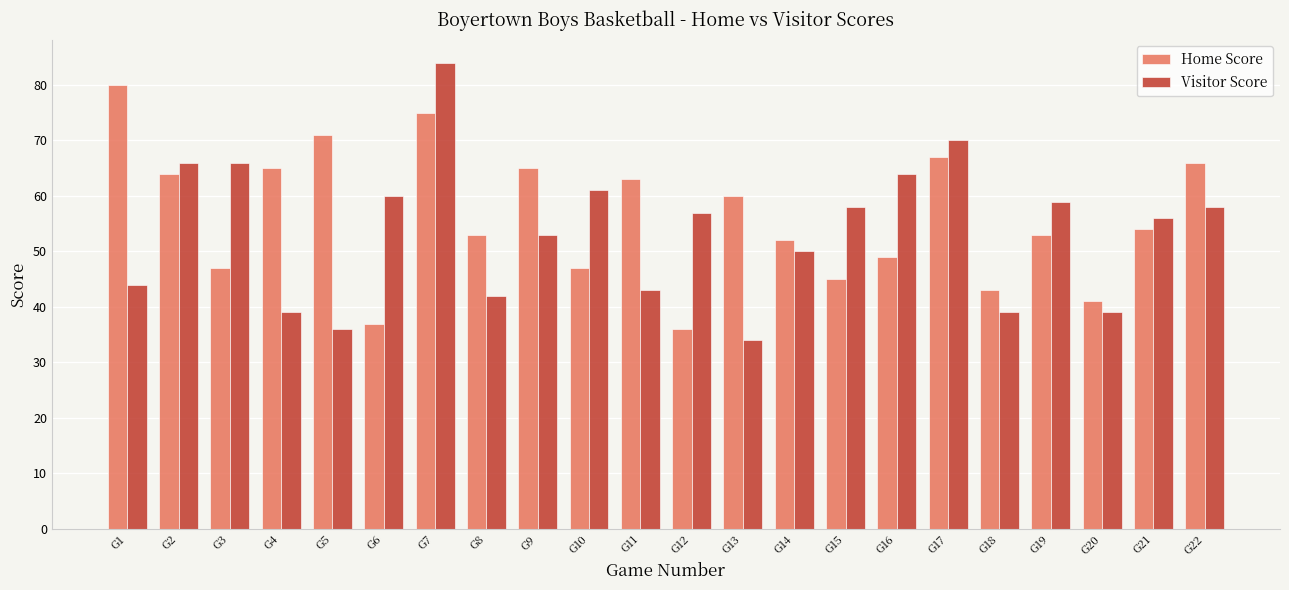

Which series has the largest total across all categories?

Home Score